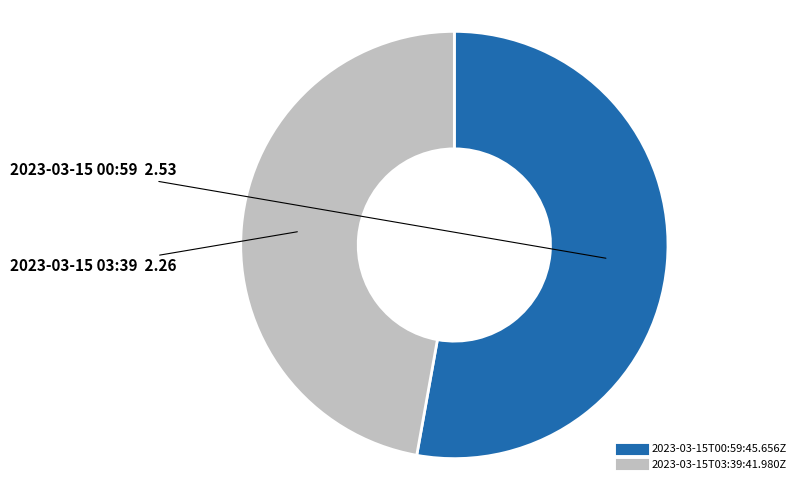

Which slice is the smallest?

2023-03-15T03:39:41.980Z